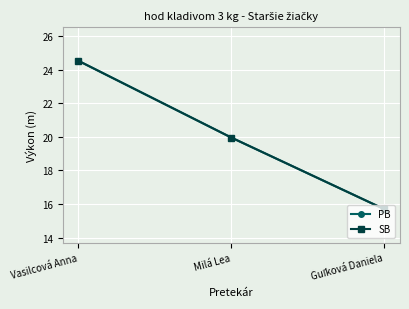

Does the chart have visible grid lines?

Yes